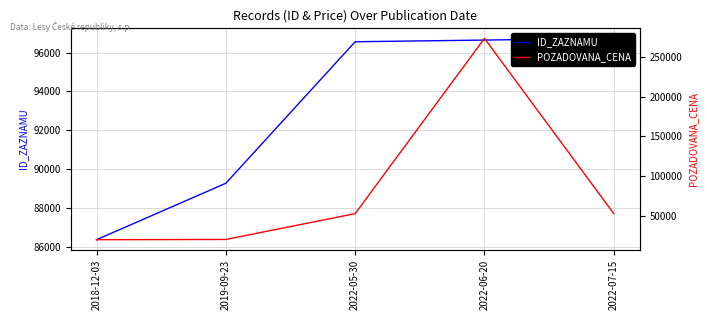

Which series has the largest total across all categories?

ID_ZAZNAMU